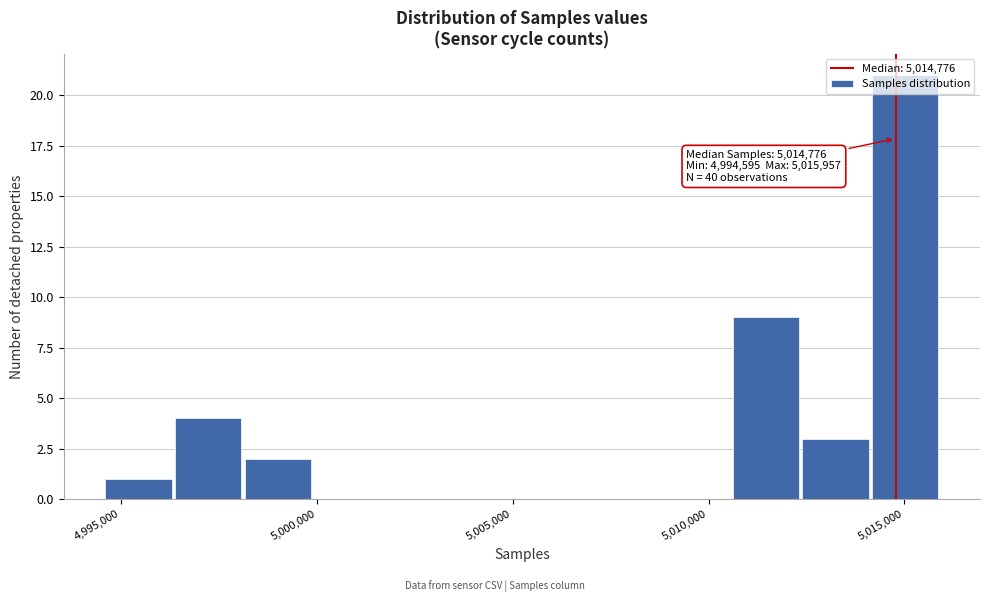

Read against the x-axis, roughly where is the centre of the tallest bar?

5015000